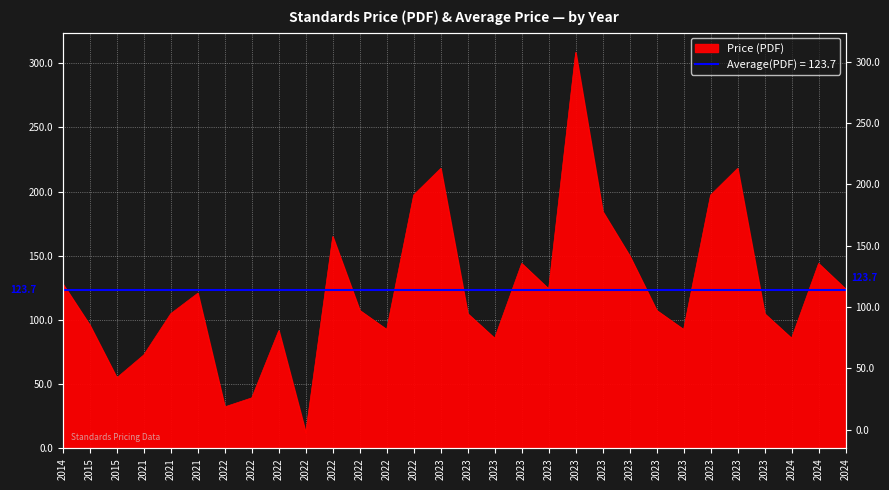

How many values are below 107?

14